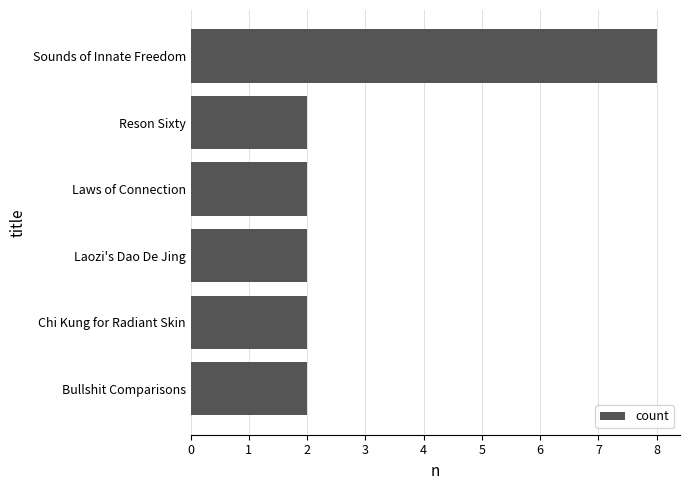

What is the change in value from Bullshit Comparisons to Sounds of Innate Freedom?

+6